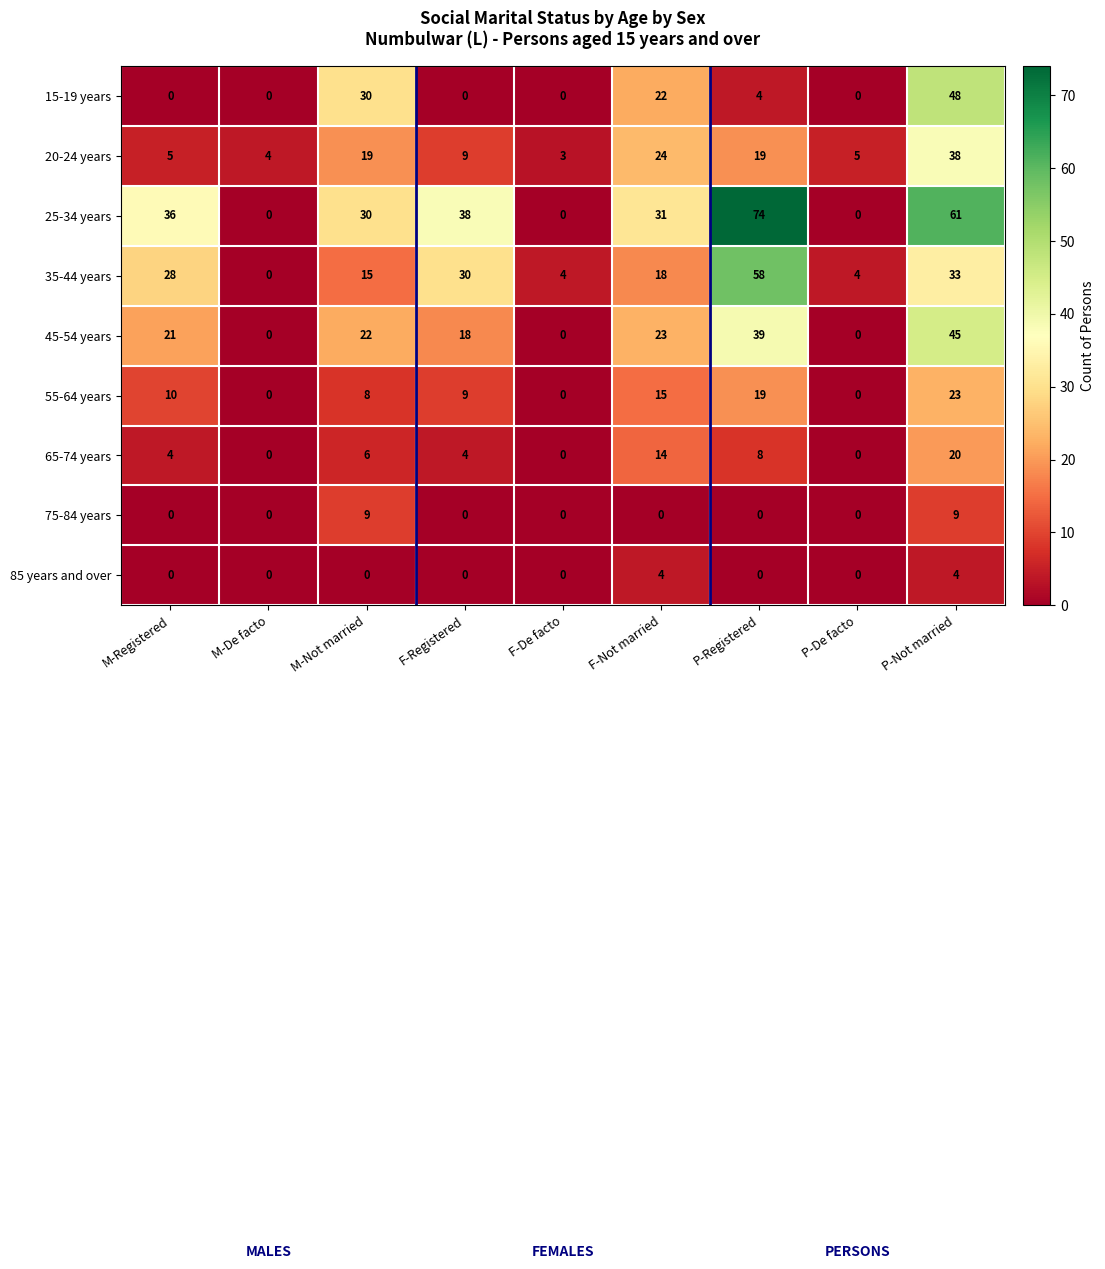

Rank the series by their maximum value, from highest to lowest.

25-34 years, 35-44 years, 15-19 years, 45-54 years, 20-24 years, 55-64 years, 65-74 years, 75-84 years, 85 years and over